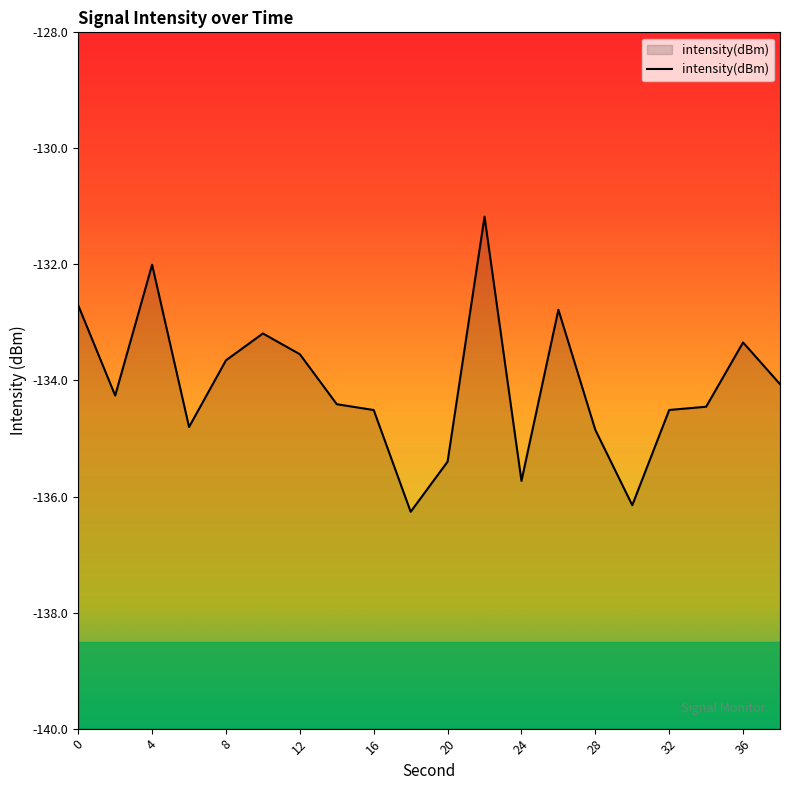

What is the greatest value displayed?

-131.2